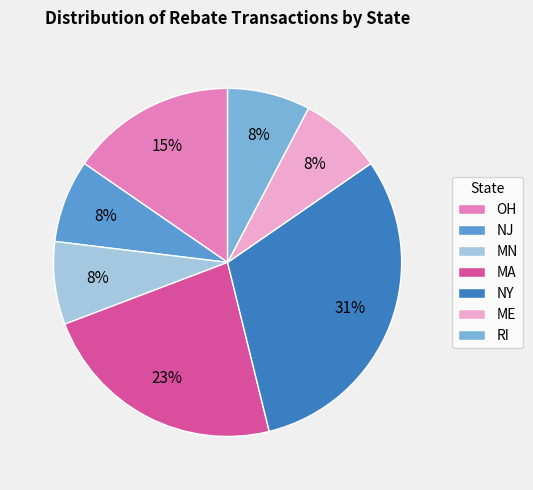

Which has a higher value, OH or MA?

MA